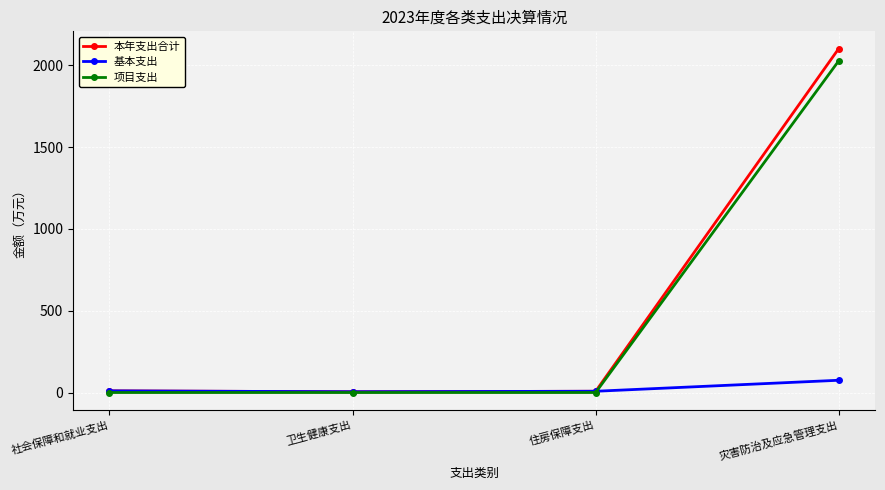

List the series in order of their peak value, highest first.

本年支出合计, 项目支出, 基本支出